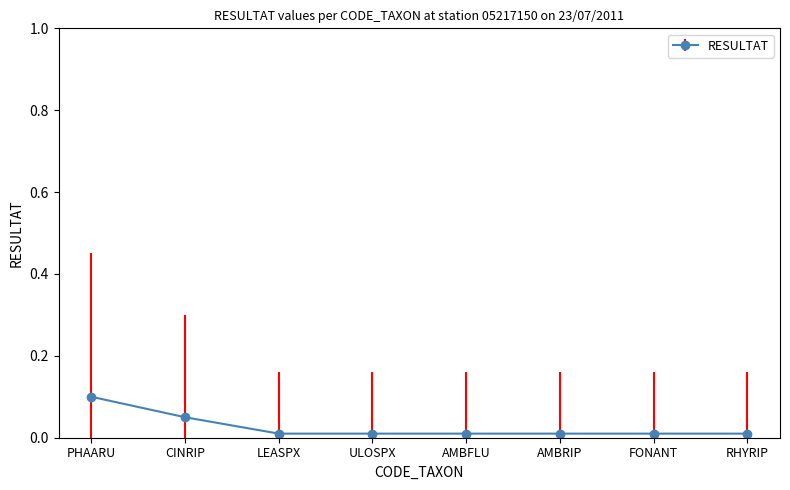

What is the label of the 7th point from the right?

CINRIP